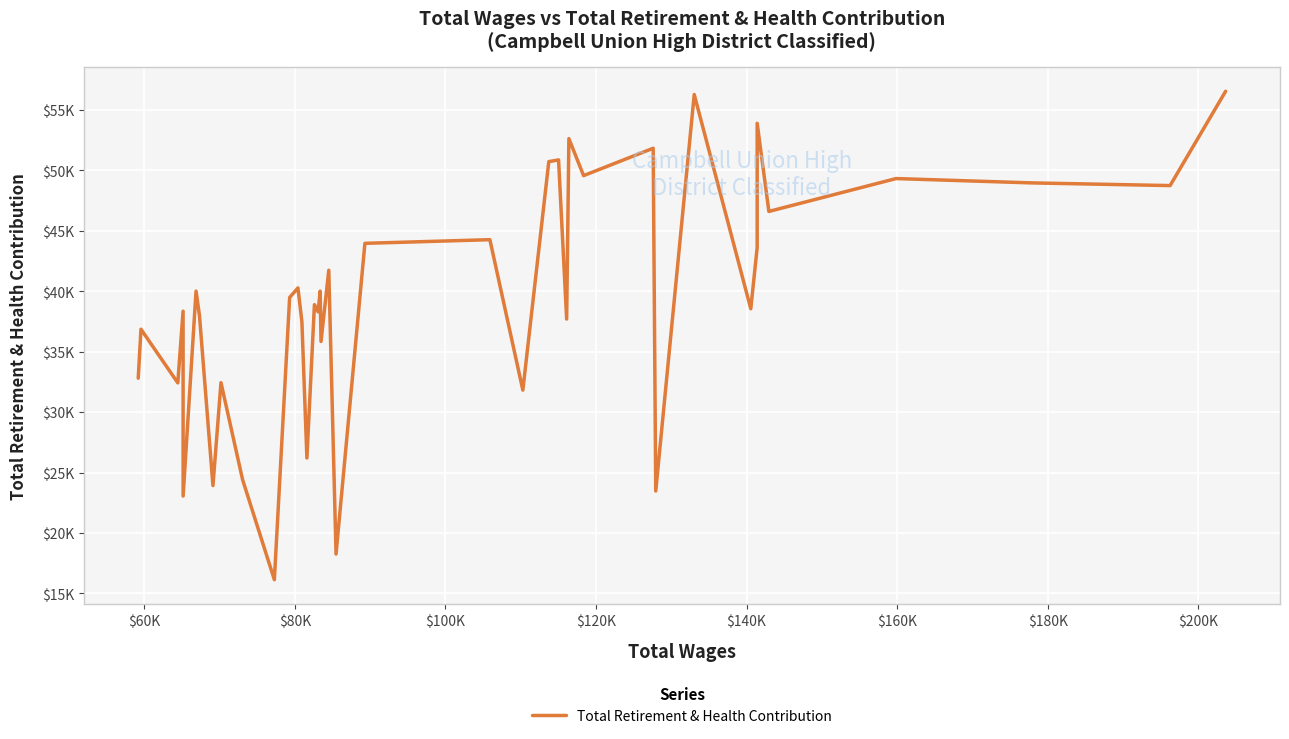

What is the difference between the maximum and minimum values?

40404